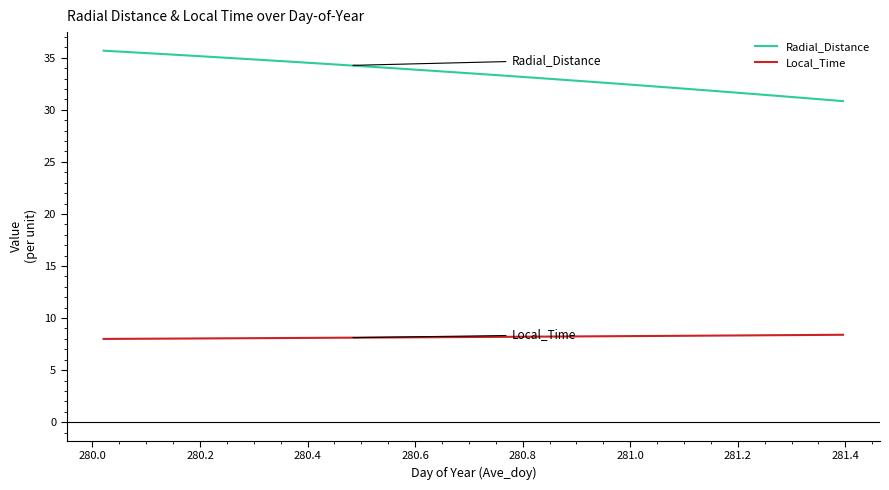

Which series has the largest range (max minus min)?

Radial_Distance